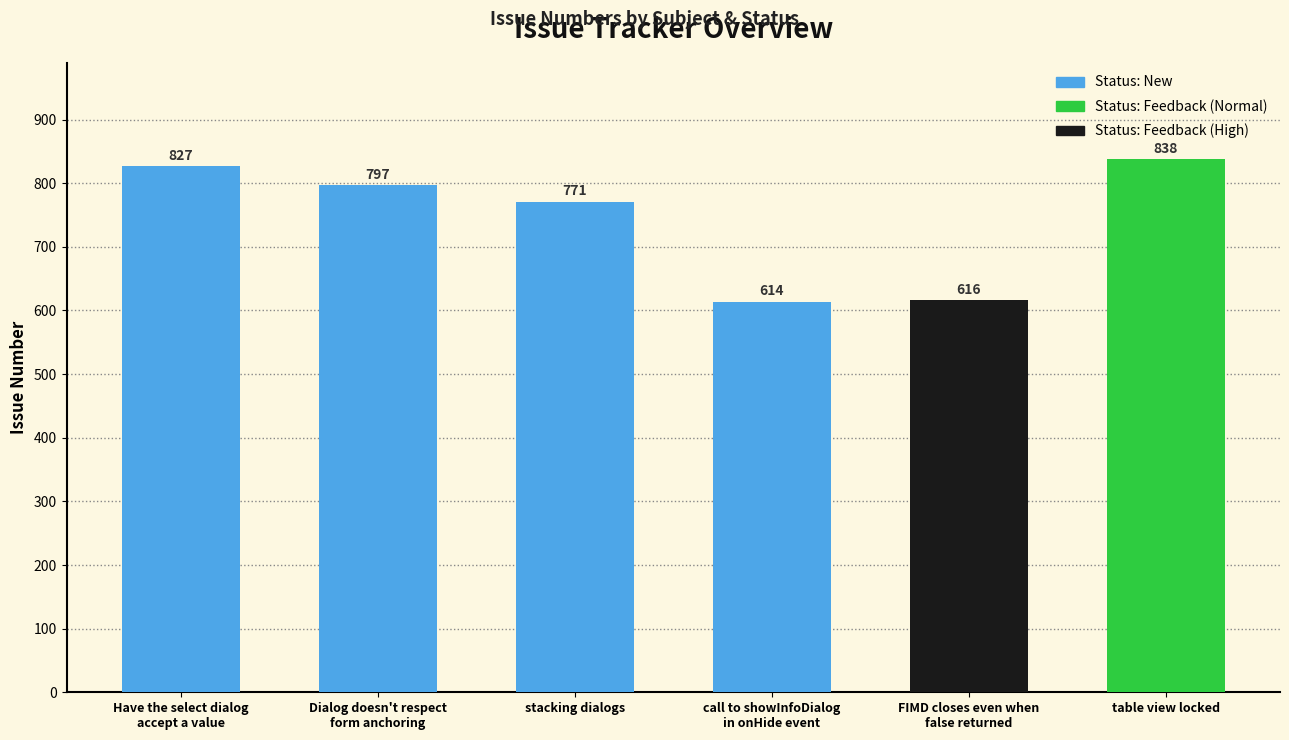

What is the maximum value shown in the chart?

838